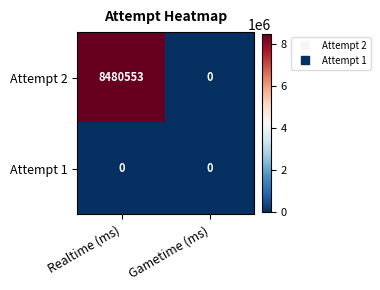

Rank the series by their average value, from highest to lowest.

Attempt 2, Attempt 1